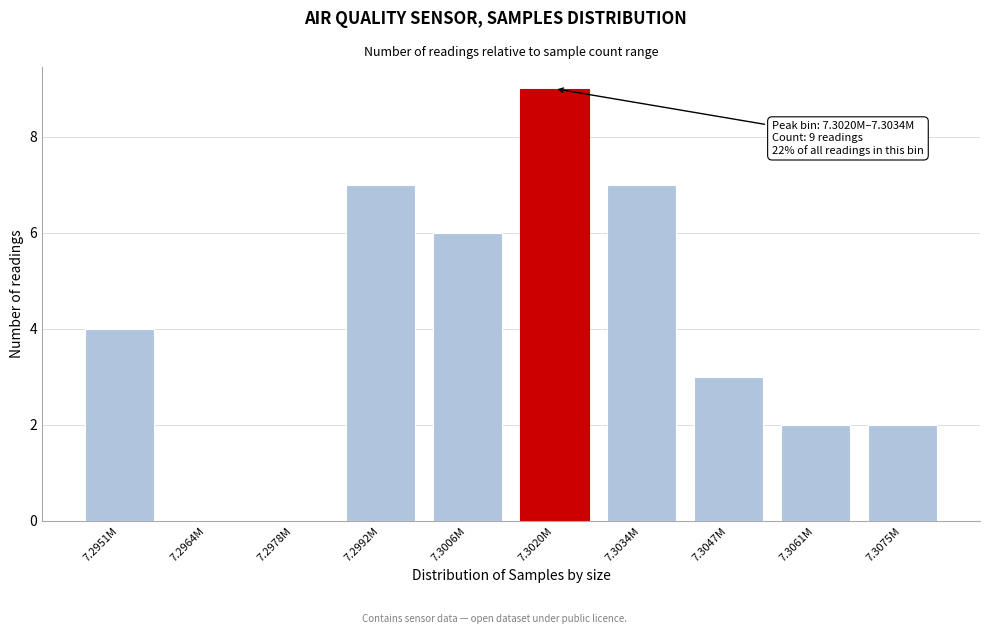

Reading left to right, what are all the values shown in this chart?

7.2951M=4	7.2964M=0	7.2978M=0	7.2992M=7	7.3006M=6	7.3020M=9	7.3034M=7	7.3047M=3	7.3061M=2	7.3075M=2